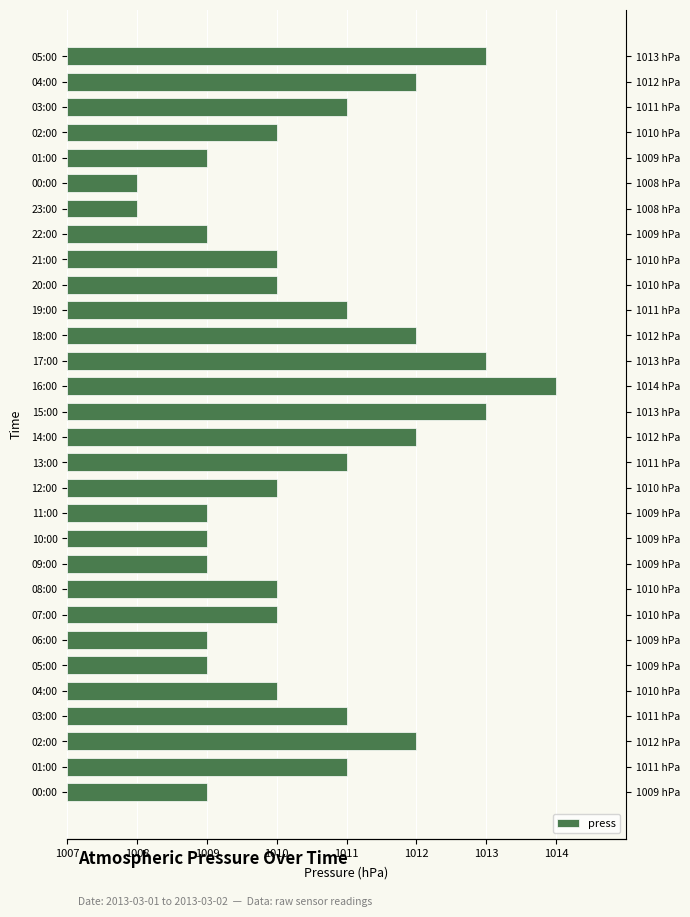

Which category has the lowest value across all series?

23:00